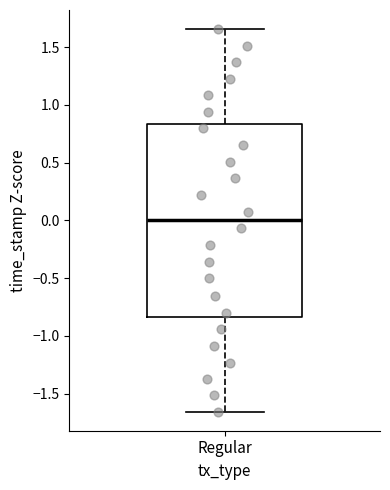

Where is the upper edge of the box for Regular on the y-axis? The values are not printed on the chart, so give them approximately, as read against the axis.

0.85